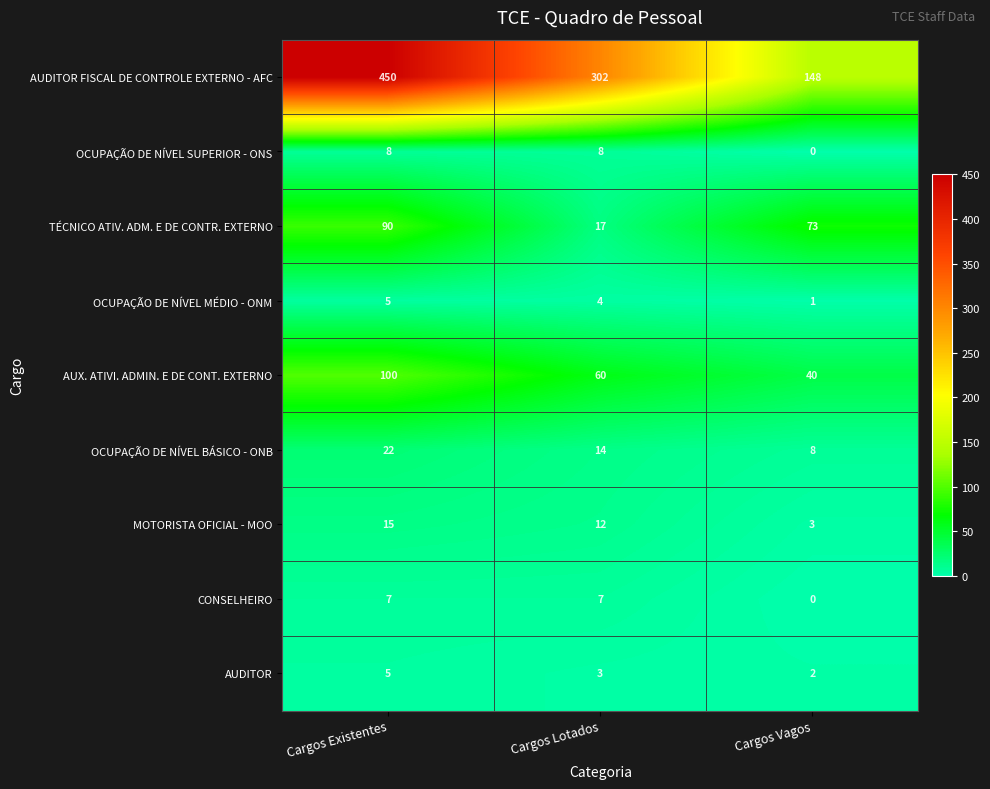

At how many categories does at least one series exceed 111?

3